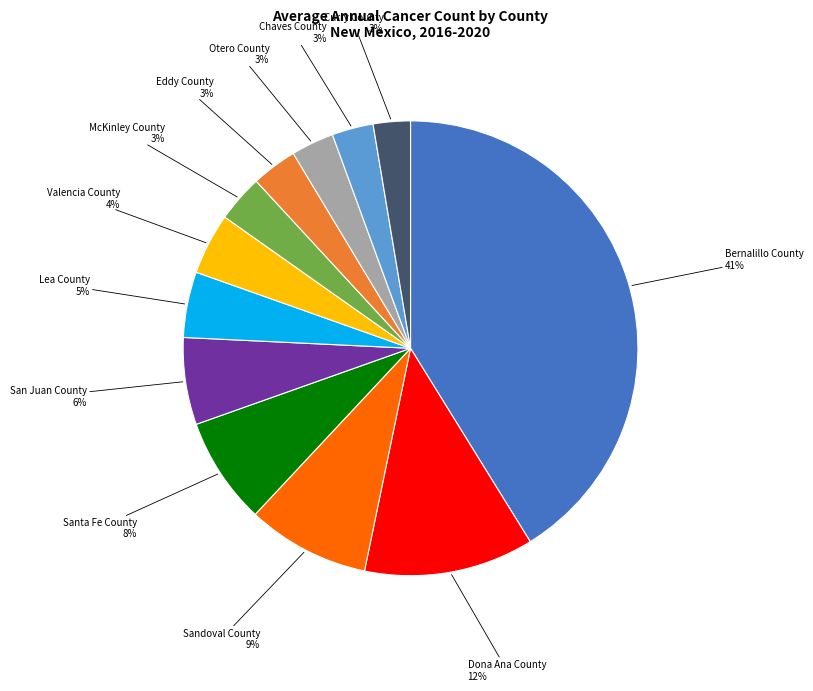

Is there any slice that represents more than half of the pie?

No